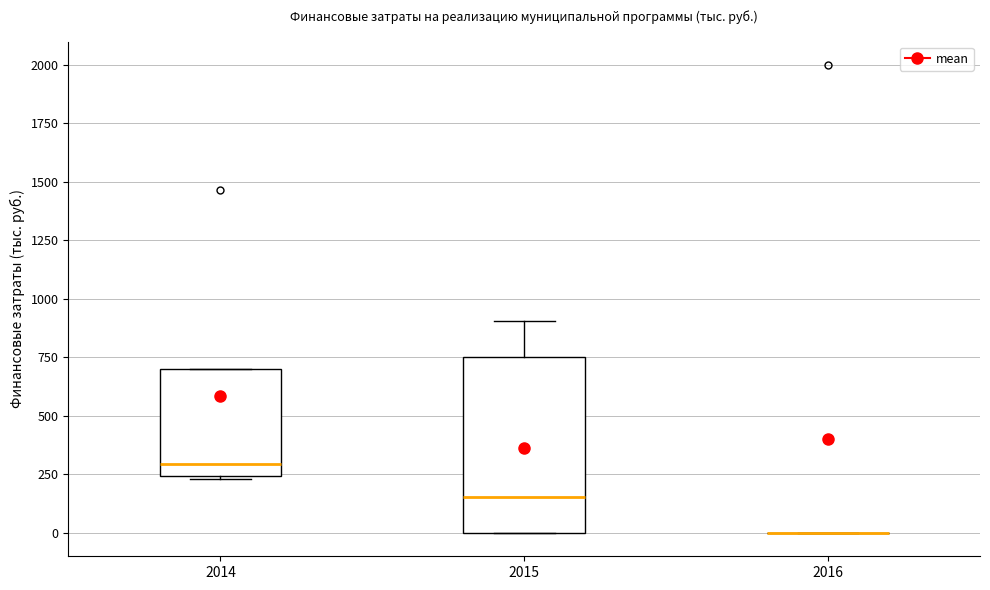

Where is the upper edge of the box at x = 2015 on the y-axis? The values are not printed on the chart, so give them approximately, as read against the axis.

750